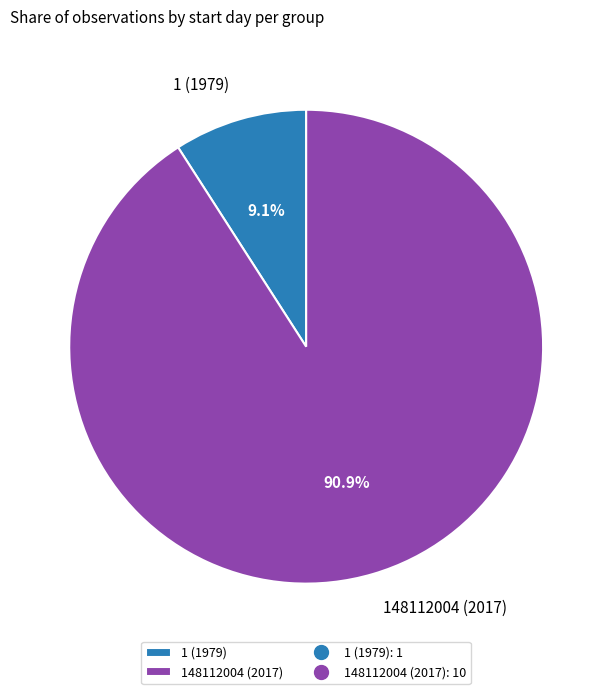

Approximately how many times larger is the value at 1 (1979) compared to 148112004 (2017)?

0.1